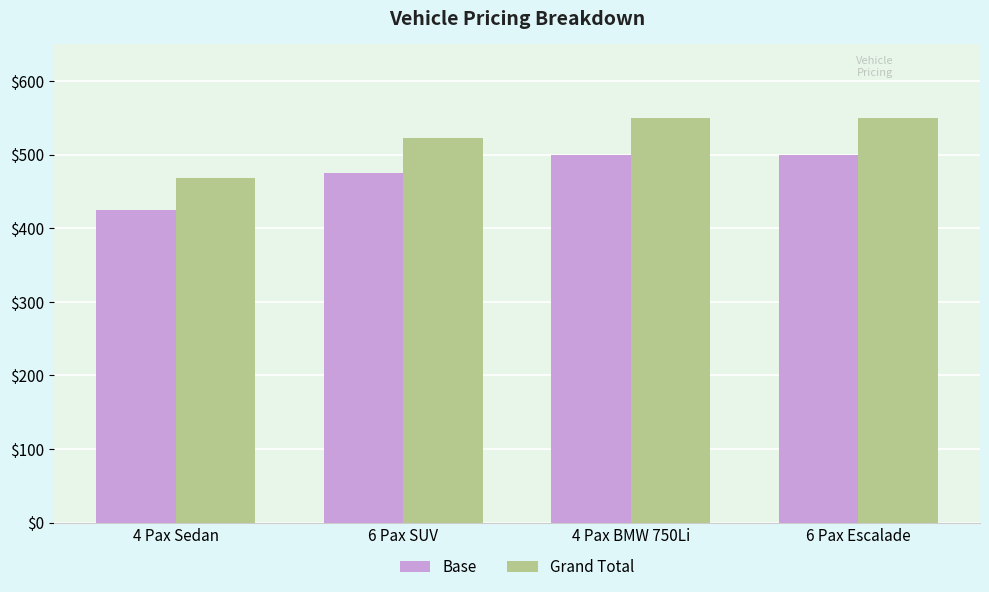

Rank the series at 4 Pax Sedan from highest to lowest value.

Grand Total, Base